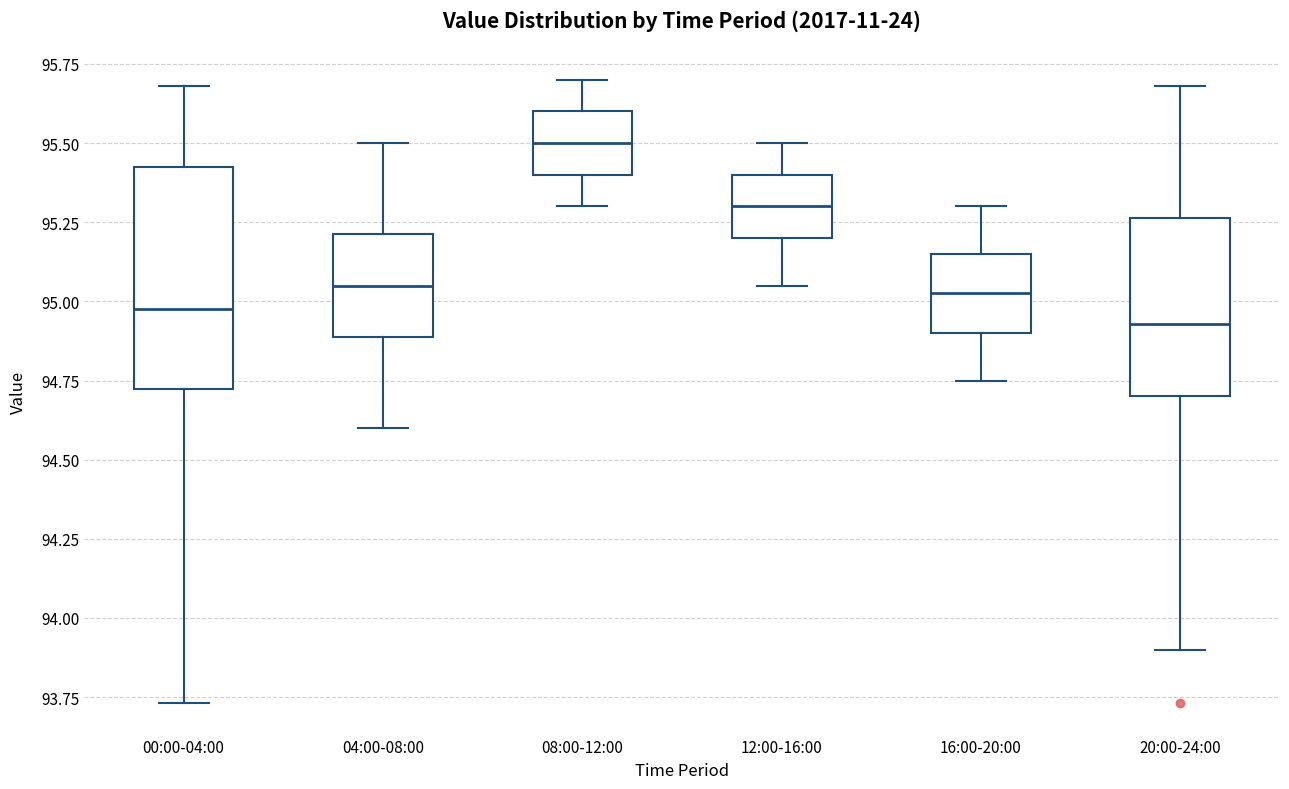

Comparing the boxes themselves (not the whiskers), which one is the tallest?

00:00-04:00